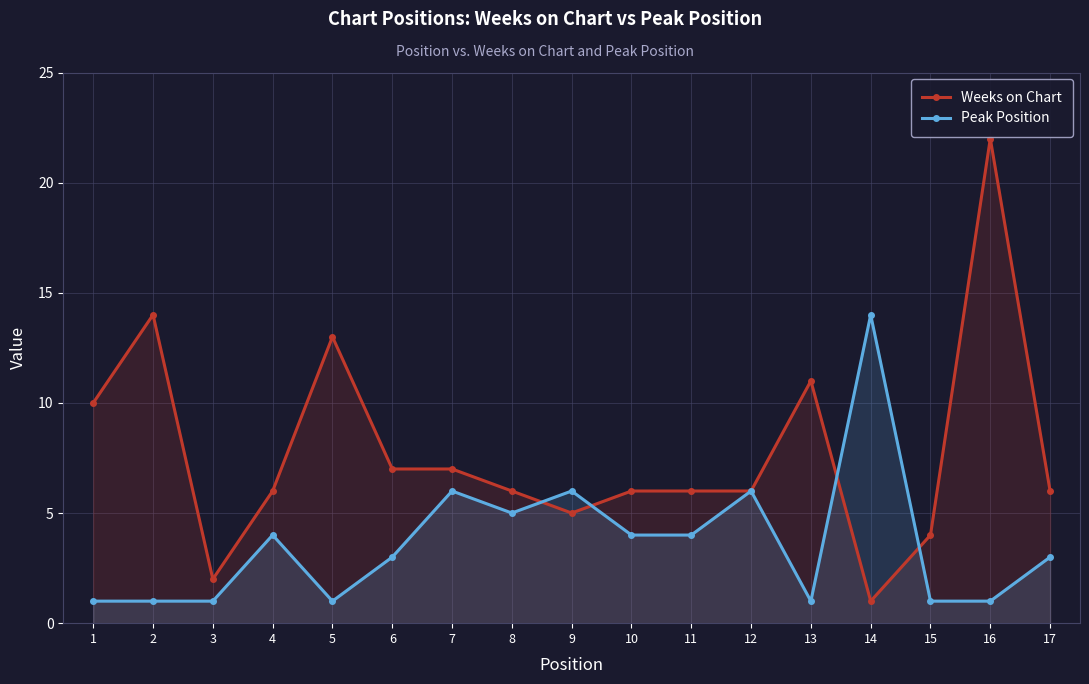

What are all the series names shown in the legend?

Weeks on Chart, Peak Position